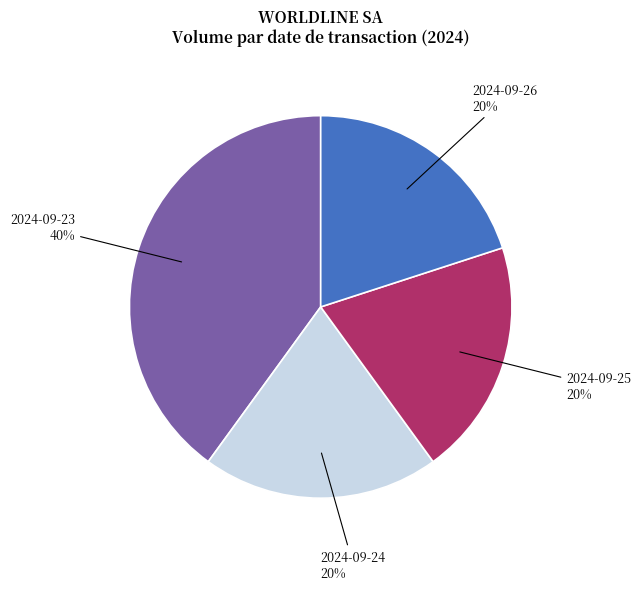

The 2024-09-23 slice represents 40% of the pie. True or false?

True